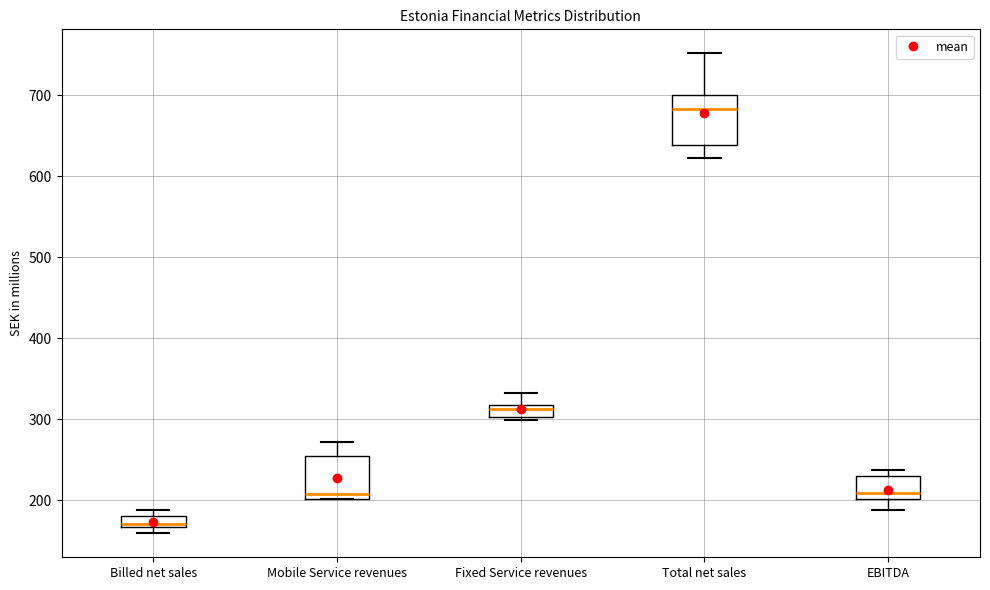

Where does the median line of the box for EBITDA sit on the y-axis? The values are not printed on the chart, so give them approximately, as read against the axis.

210